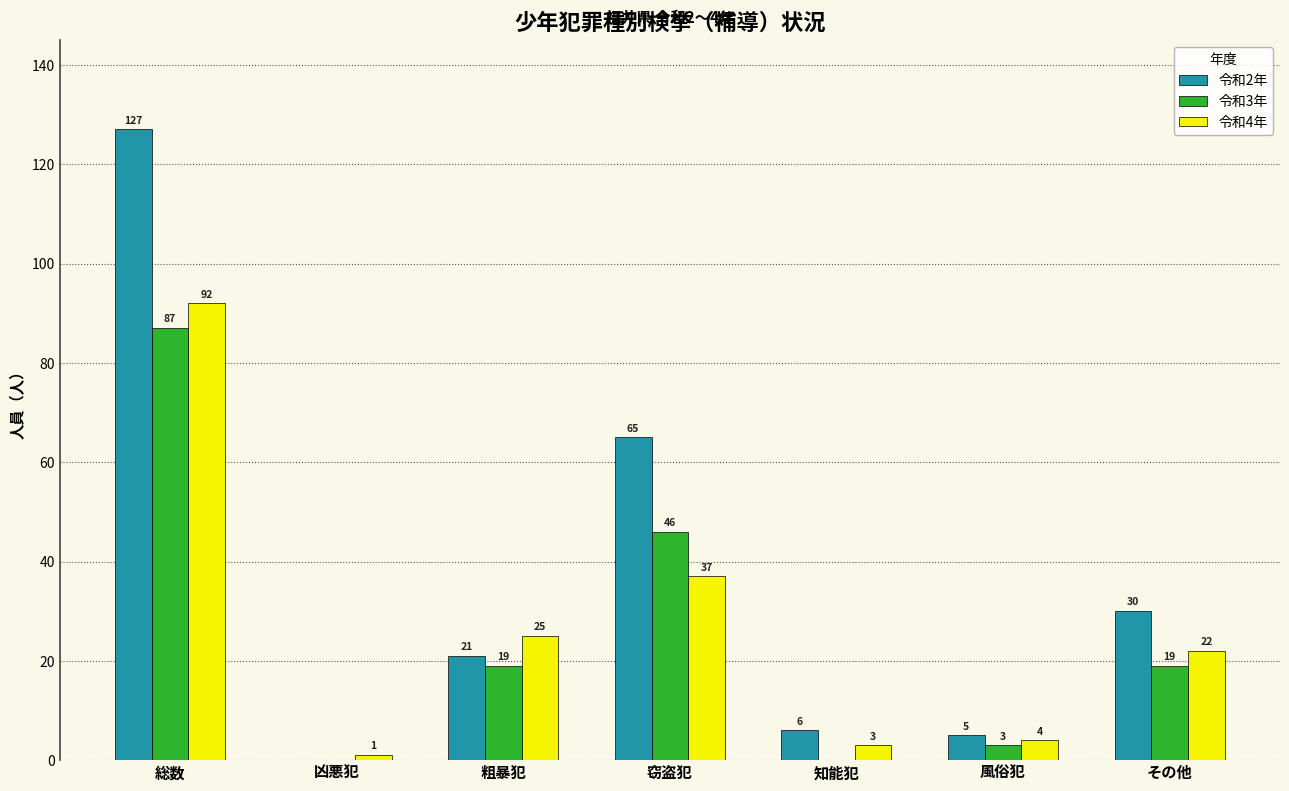

At which category is the sum across all series the highest?

総数